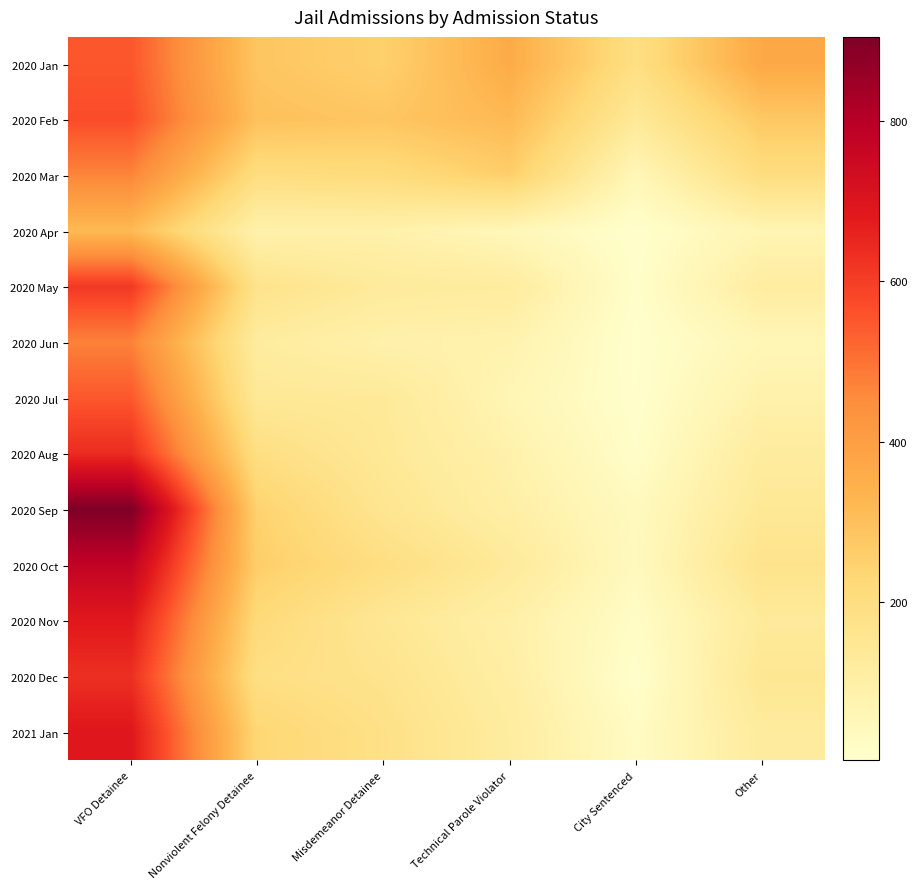

Reading left to right, extract all data points from this chart.

2020 Jan: VFO Detainee=552	Nonviolent Felony Detainee=285	Misdemeanor Detainee=252	Technical Parole Violator=360	City Sentenced=193	Other=369
2020 Feb: VFO Detainee=569	Nonviolent Felony Detainee=297	Misdemeanor Detainee=283	Technical Parole Violator=319	City Sentenced=136	Other=277
2020 Mar: VFO Detainee=468	Nonviolent Felony Detainee=201	Misdemeanor Detainee=210	Technical Parole Violator=257	City Sentenced=54	Other=202
2020 Apr: VFO Detainee=317	Nonviolent Felony Detainee=86	Misdemeanor Detainee=87	Technical Parole Violator=54	City Sentenced=4	Other=66
2020 May: VFO Detainee=612	Nonviolent Felony Detainee=170	Misdemeanor Detainee=127	Technical Parole Violator=118	City Sentenced=10	Other=113
2020 Jun: VFO Detainee=474	Nonviolent Felony Detainee=120	Misdemeanor Detainee=86	Technical Parole Violator=80	City Sentenced=2	Other=59
2020 Jul: VFO Detainee=549	Nonviolent Felony Detainee=139	Misdemeanor Detainee=134	Technical Parole Violator=63	City Sentenced=5	Other=86
2020 Aug: VFO Detainee=639	Nonviolent Felony Detainee=194	Misdemeanor Detainee=139	Technical Parole Violator=86	City Sentenced=13	Other=121
2020 Sep: VFO Detainee=905	Nonviolent Felony Detainee=247	Misdemeanor Detainee=157	Technical Parole Violator=100	City Sentenced=37	Other=140
2020 Oct: VFO Detainee=776	Nonviolent Felony Detainee=259	Misdemeanor Detainee=196	Technical Parole Violator=131	City Sentenced=39	Other=169
2020 Nov: VFO Detainee=684	Nonviolent Felony Detainee=218	Misdemeanor Detainee=148	Technical Parole Violator=94	City Sentenced=20	Other=129
2020 Dec: VFO Detainee=633	Nonviolent Felony Detainee=191	Misdemeanor Detainee=166	Technical Parole Violator=105	City Sentenced=6	Other=149
2021 Jan: VFO Detainee=689	Nonviolent Felony Detainee=232	Misdemeanor Detainee=182	Technical Parole Violator=117	City Sentenced=26	Other=124